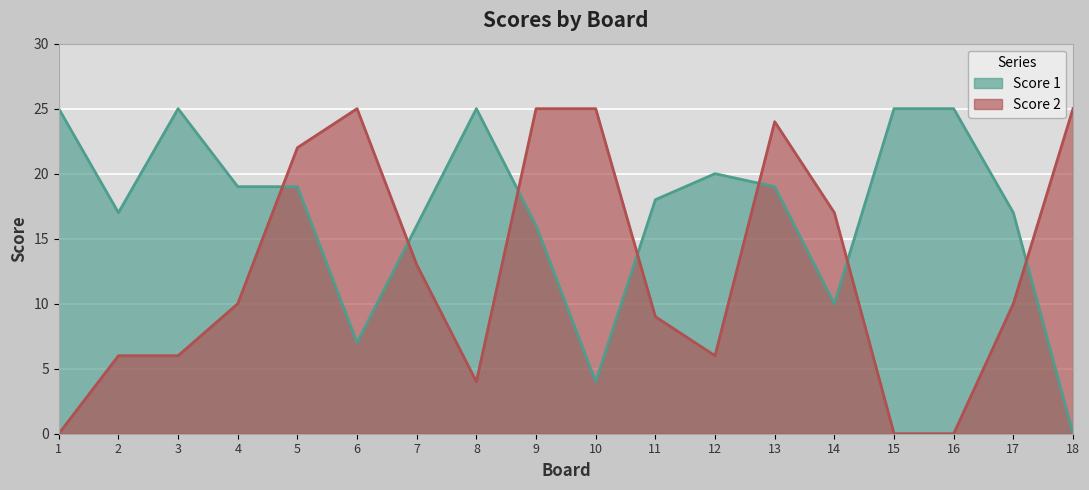

Rank the series by their maximum value, from highest to lowest.

Score 1, Score 2